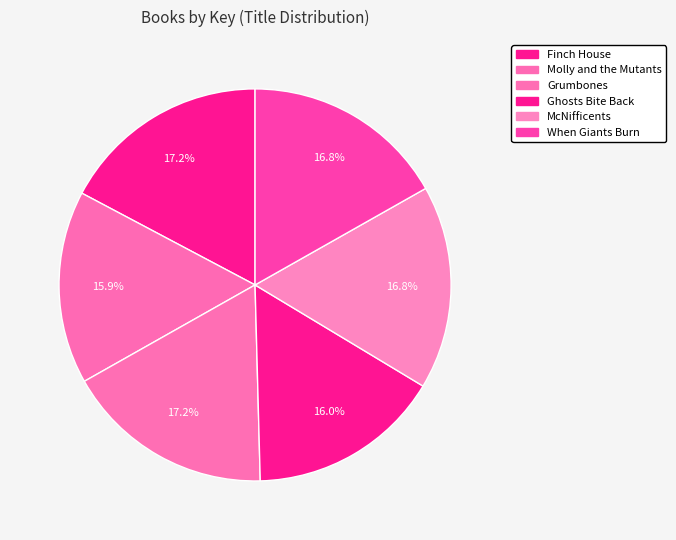

Combined, do Grumbones and When Giants Burn account for over 50%?

No